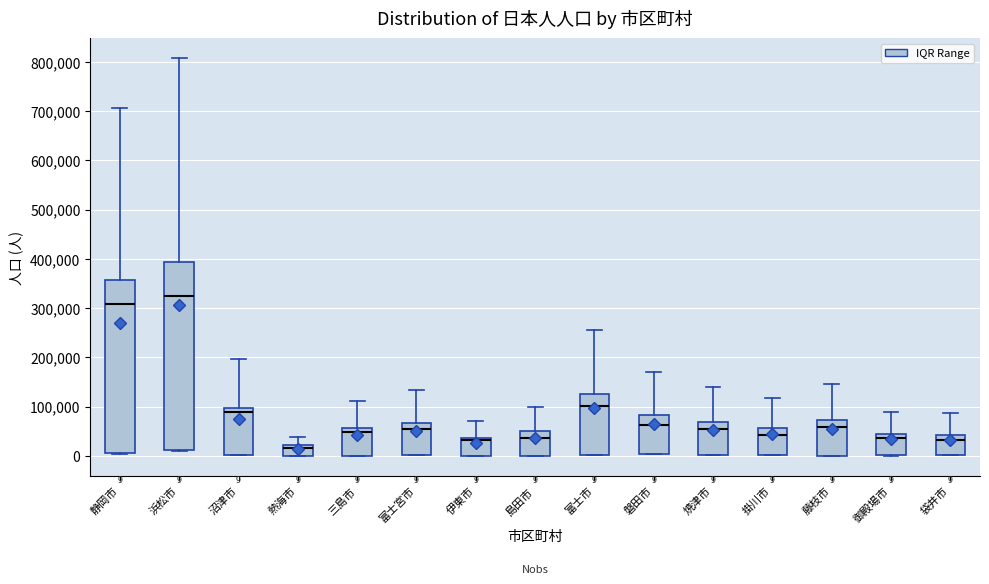

Which box's median line is the lowest?

熱海市